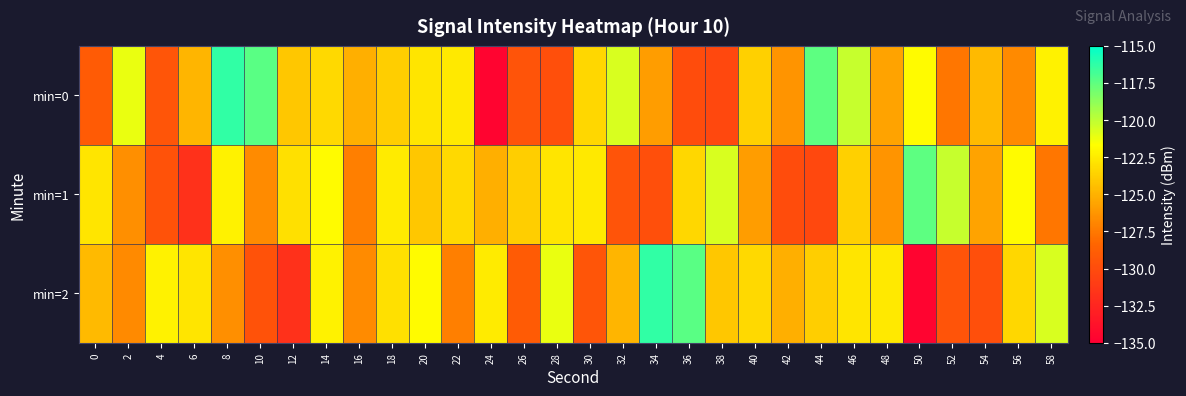

Reading right to left, extract all data points from this chart.

min=0: 58=-122.2	56=-126.8	54=-124.6	52=-127.6	50=-121.8	48=-125.7	46=-120.2	44=-117.5	42=-126.3	40=-123.7	38=-130.3	36=-130.0	34=-125.9	32=-120.6	30=-123.4	28=-129.8	26=-129.5	24=-134.6	22=-122.6	20=-122.7	18=-123.8	16=-125.1	14=-123.3	12=-124.1	10=-117.4	8=-116.3	6=-124.9	4=-129.4	2=-121.1	0=-129.0
min=1: 58=-127.6	56=-121.8	54=-125.7	52=-120.2	50=-117.5	48=-126.3	46=-123.7	44=-130.3	42=-130.0	40=-125.9	38=-120.6	36=-123.4	34=-129.8	32=-129.5	30=-122.6	28=-122.7	26=-123.8	24=-125.1	22=-123.3	20=-124.1	18=-122.6	16=-127.3	14=-121.8	12=-123.0	10=-126.7	8=-122.2	6=-131.8	4=-129.6	2=-126.5	0=-122.7
min=2: 58=-120.6	56=-123.4	54=-129.8	52=-129.5	50=-134.6	48=-122.6	46=-122.7	44=-123.8	42=-125.1	40=-123.3	38=-124.1	36=-117.4	34=-116.3	32=-124.9	30=-129.4	28=-121.1	26=-129.0	24=-122.6	22=-127.3	20=-121.8	18=-123.0	16=-126.7	14=-122.2	12=-131.8	10=-129.6	8=-126.5	6=-122.7	4=-122.2	2=-126.8	0=-124.6